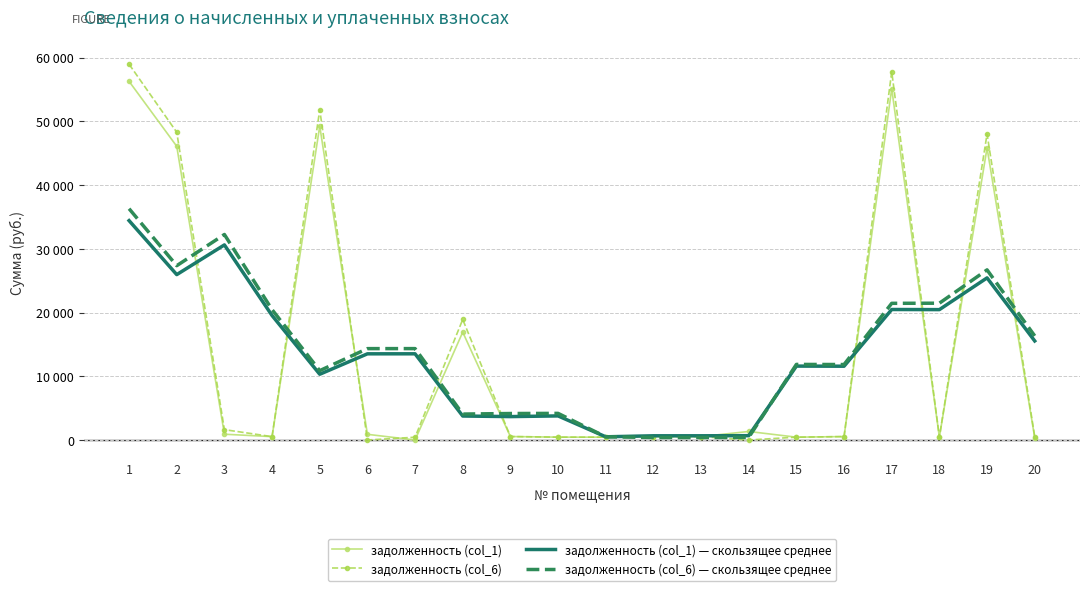

The задолженность (col_6) — скользящее среднее series shows 533.3 at 14. True or false?

False